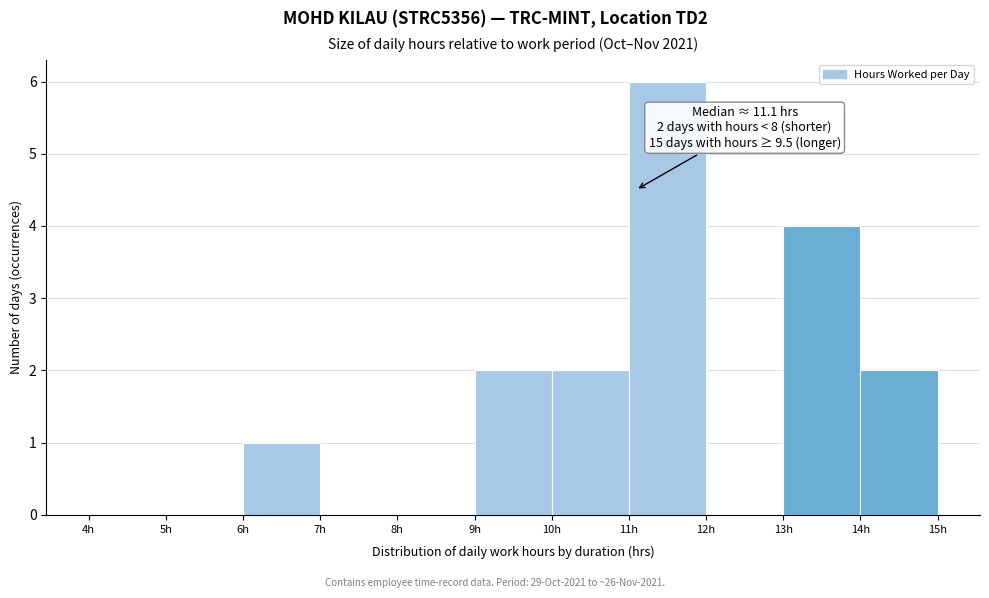

Which range on the x-axis has the tallest bar?

11 to 12